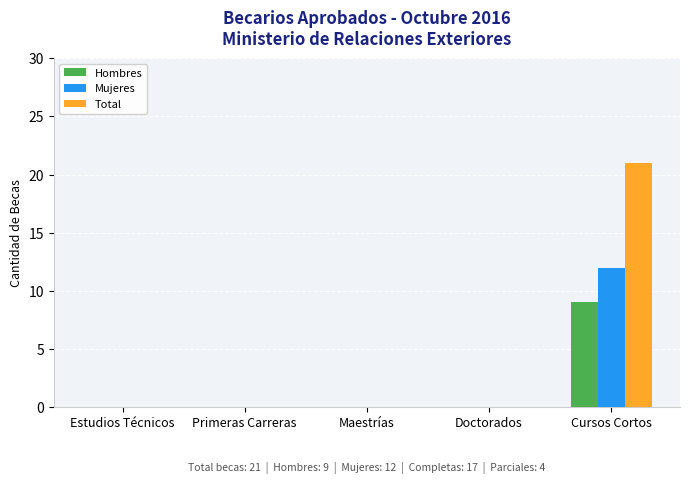

What value does the Mujeres series have at Cursos Cortos, to the nearest 5?

10